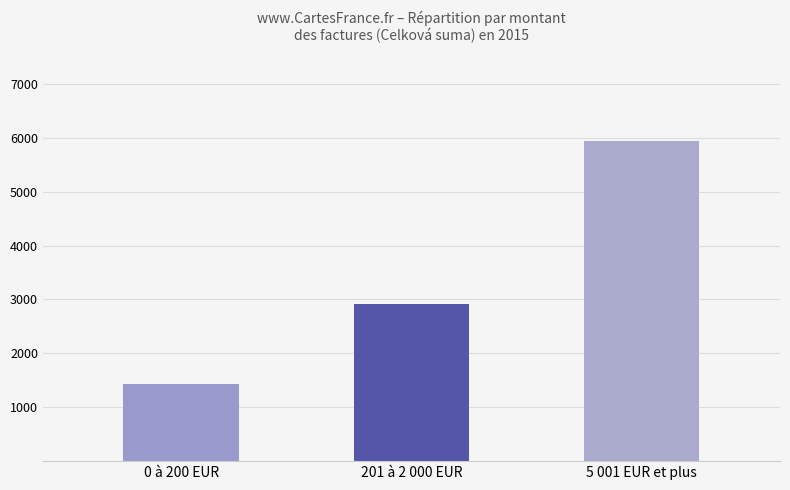

Between 5 001 EUR et plus and 0 à 200 EUR, which is larger?

5 001 EUR et plus